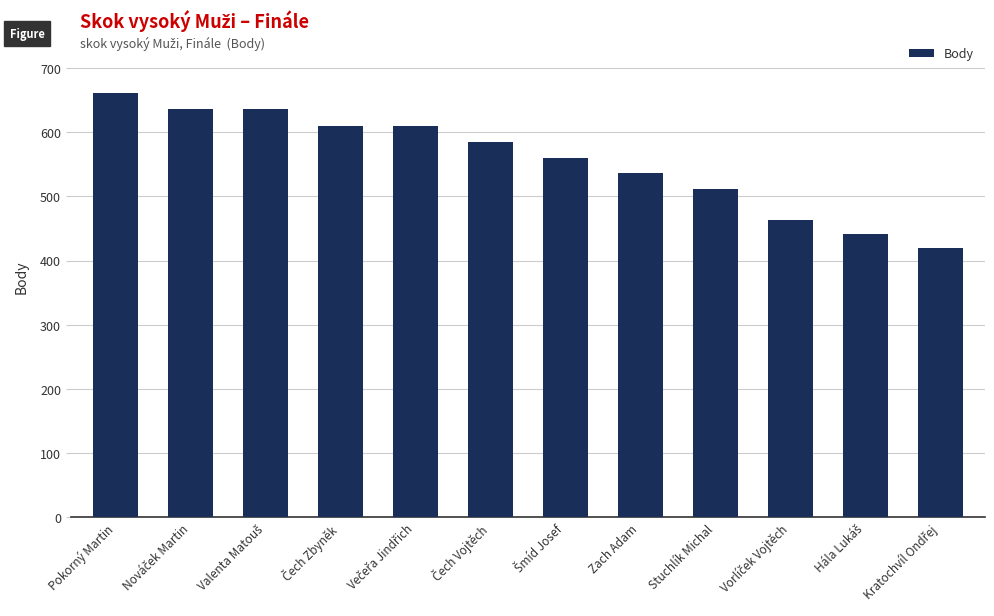

Where does the data first go above 585?

Pokorný Martin